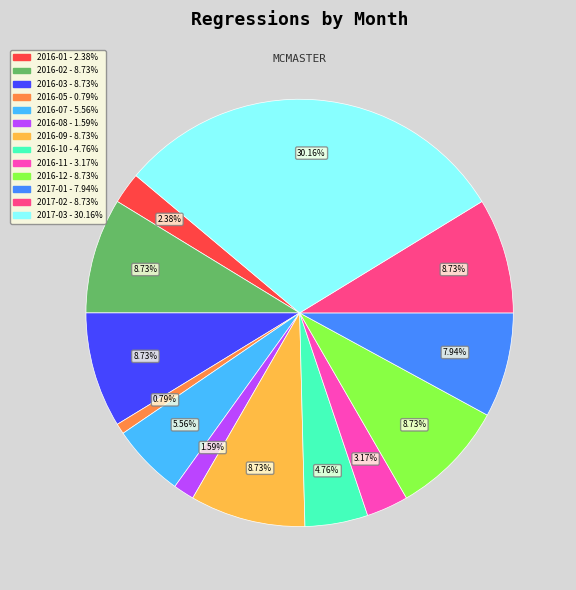

To the nearest percent, what is the difference between the 2016-08 and 2016-07 slice percentages?

4%